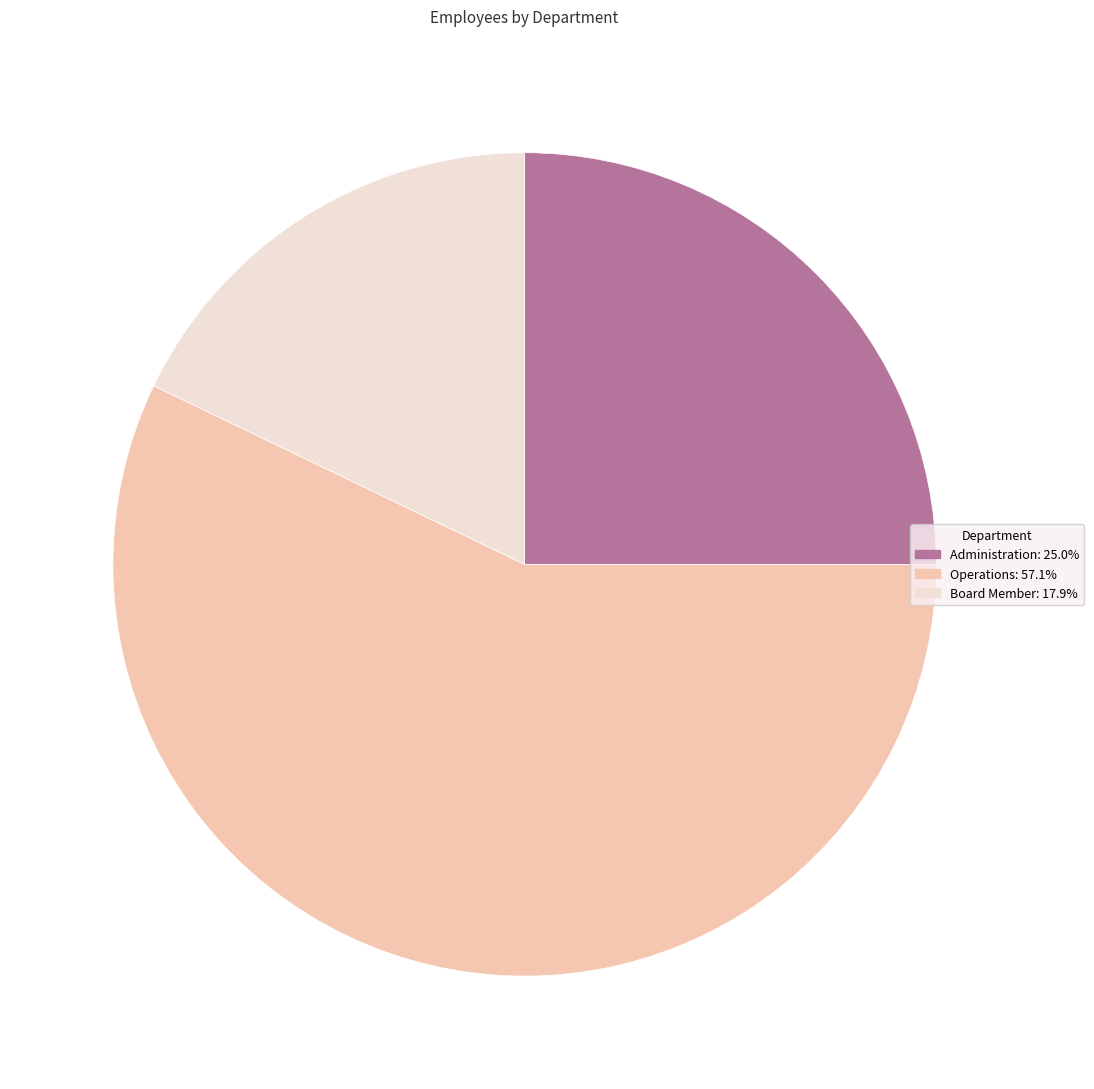

Does Operations represent more than half of the total?

Yes